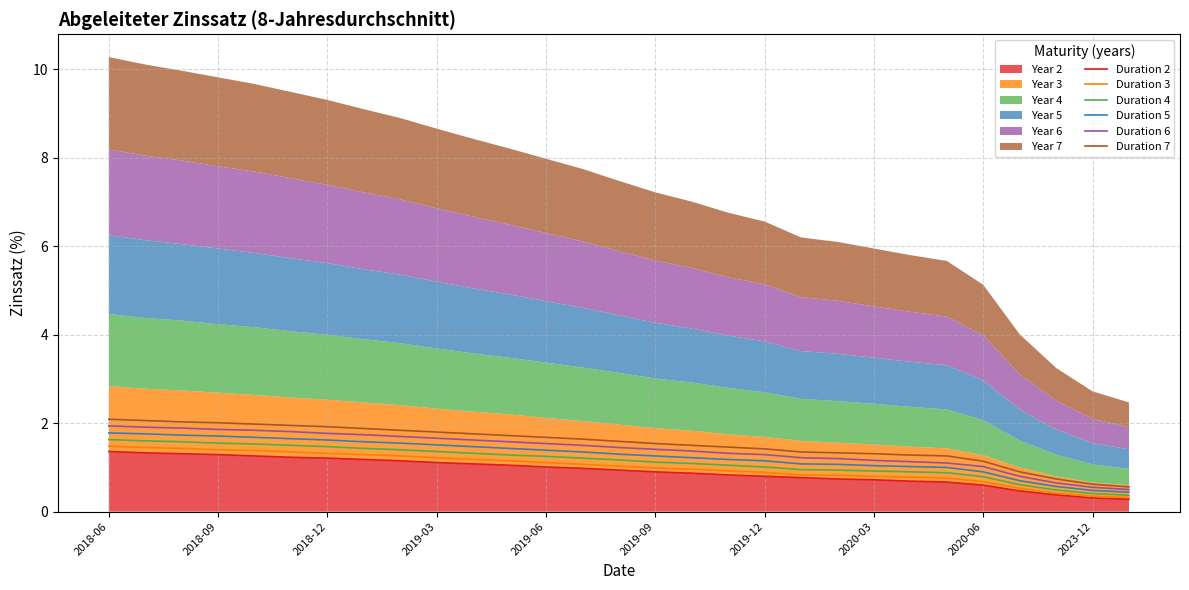

Is it true that Duration 7 equals 1.7 at 22?

False